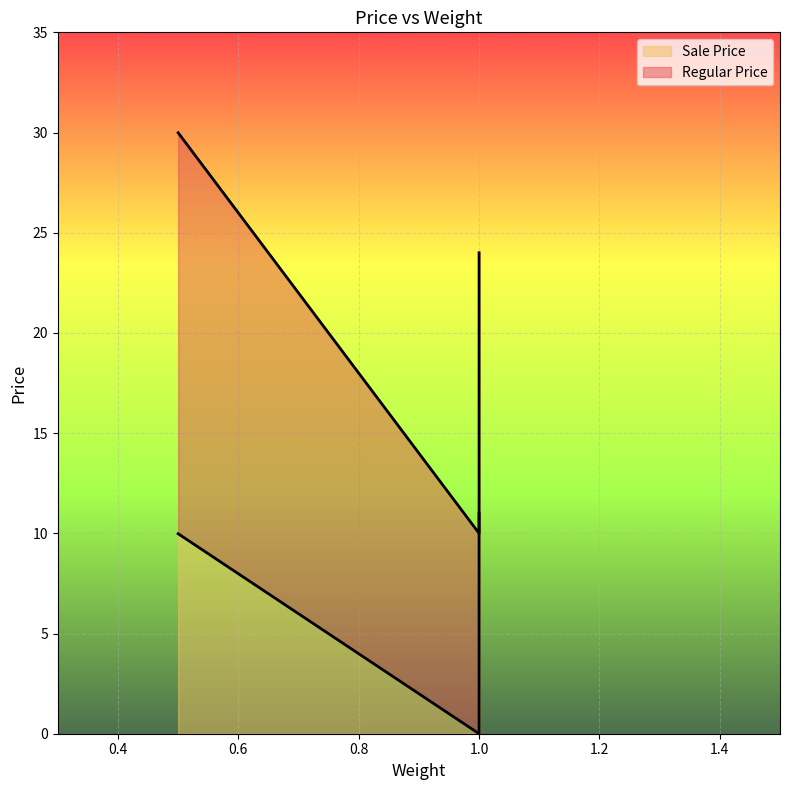

How many data points in Sale Price are less than 10?

2